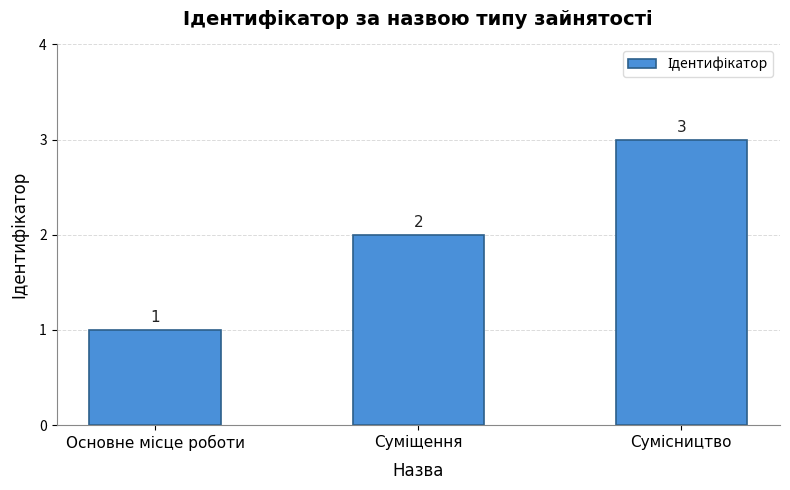

What is the value of the 2nd bar from the left?

2